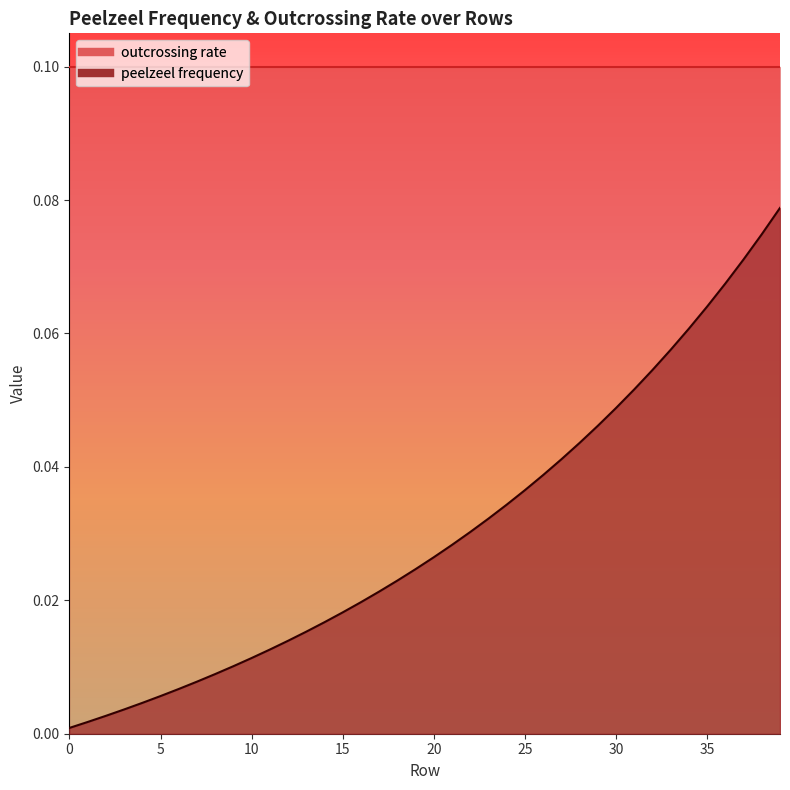

How many data points does each series have?

40